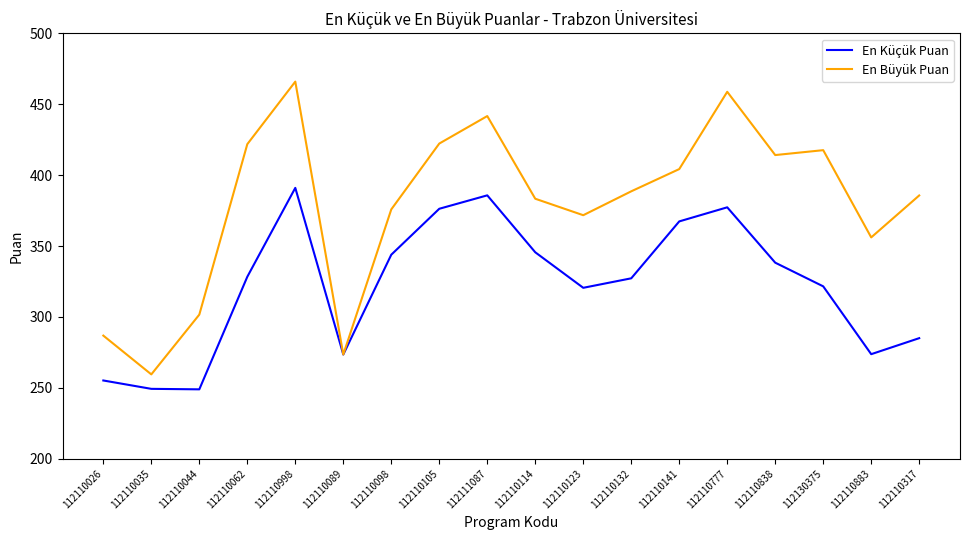

True or false: En Büyük Puan has more than 1 interior local peaks.

True